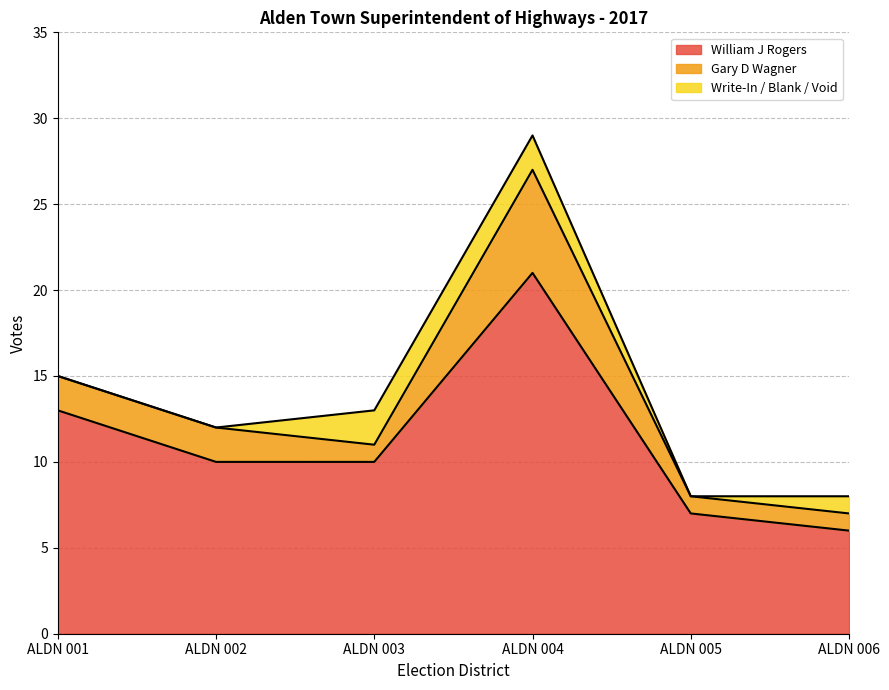

At which label does Gary D Wagner reach its peak?

ALDN 004